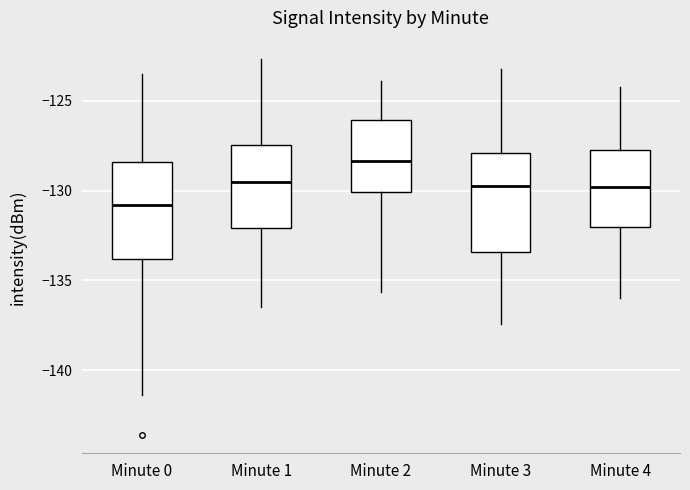

Reading left to right, read every box against the y-axis: the position of its median line, the range the box covers, and the ends of its whiskers. The values are not printed on the chart, so give them approximately, as read against the axis.

Minute 0: median -131.0, box -134.0 to -128.5, whiskers -141.5 to -123.5
Minute 1: median -129.5, box -132.0 to -127.5, whiskers -136.5 to -122.5
Minute 2: median -128.5, box -130.0 to -126.0, whiskers -135.5 to -124.0
Minute 3: median -129.5, box -133.5 to -128.0, whiskers -137.5 to -123.0
Minute 4: median -130.0, box -132.0 to -127.5, whiskers -136.0 to -124.0